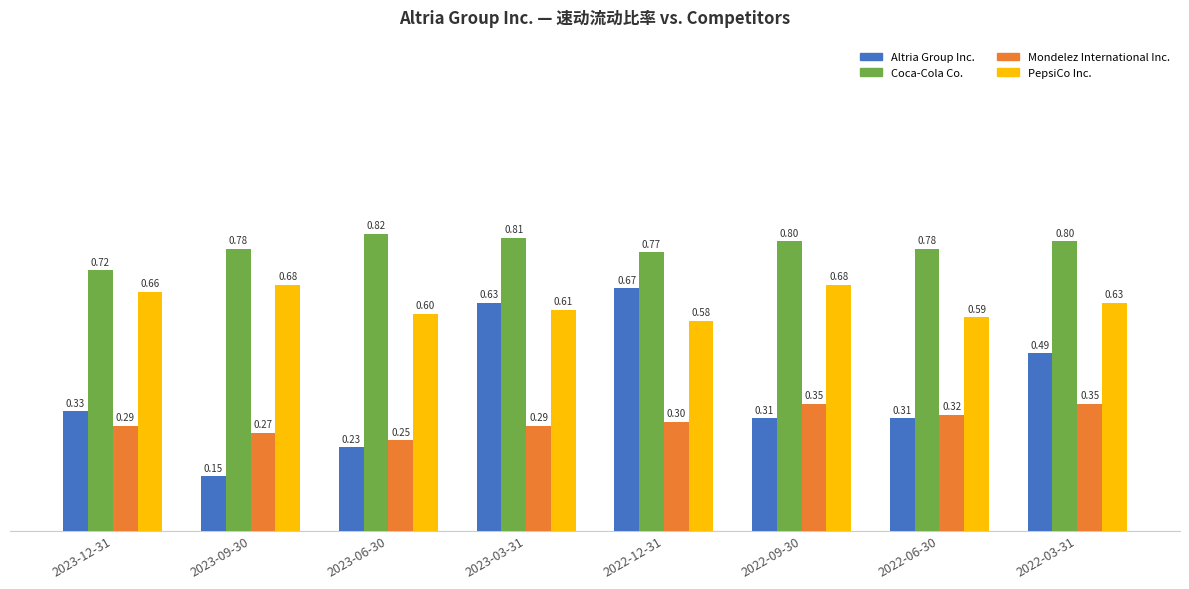

What is the label of the 4th bar from the left?

2023-03-31